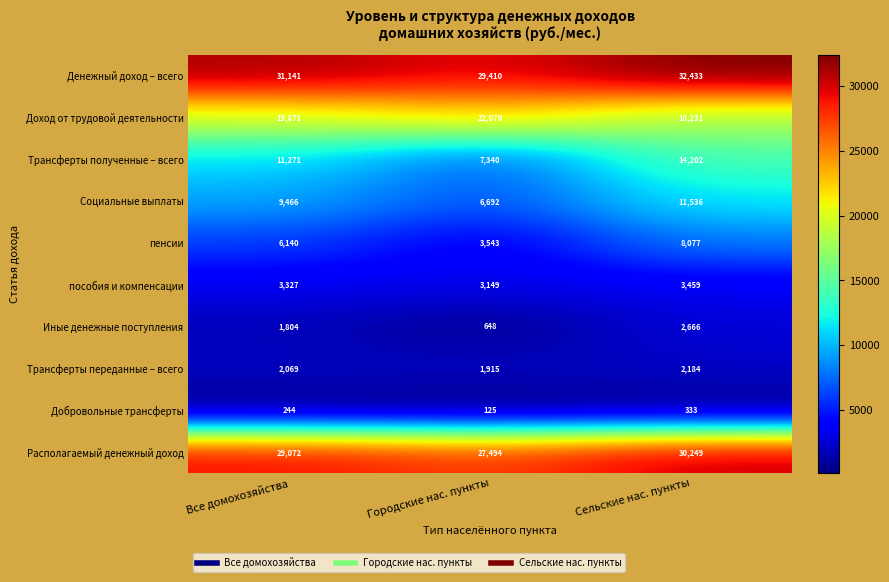

The Денежный доход – всего series shows 32433 at Сельские нас. пункты. True or false?

True